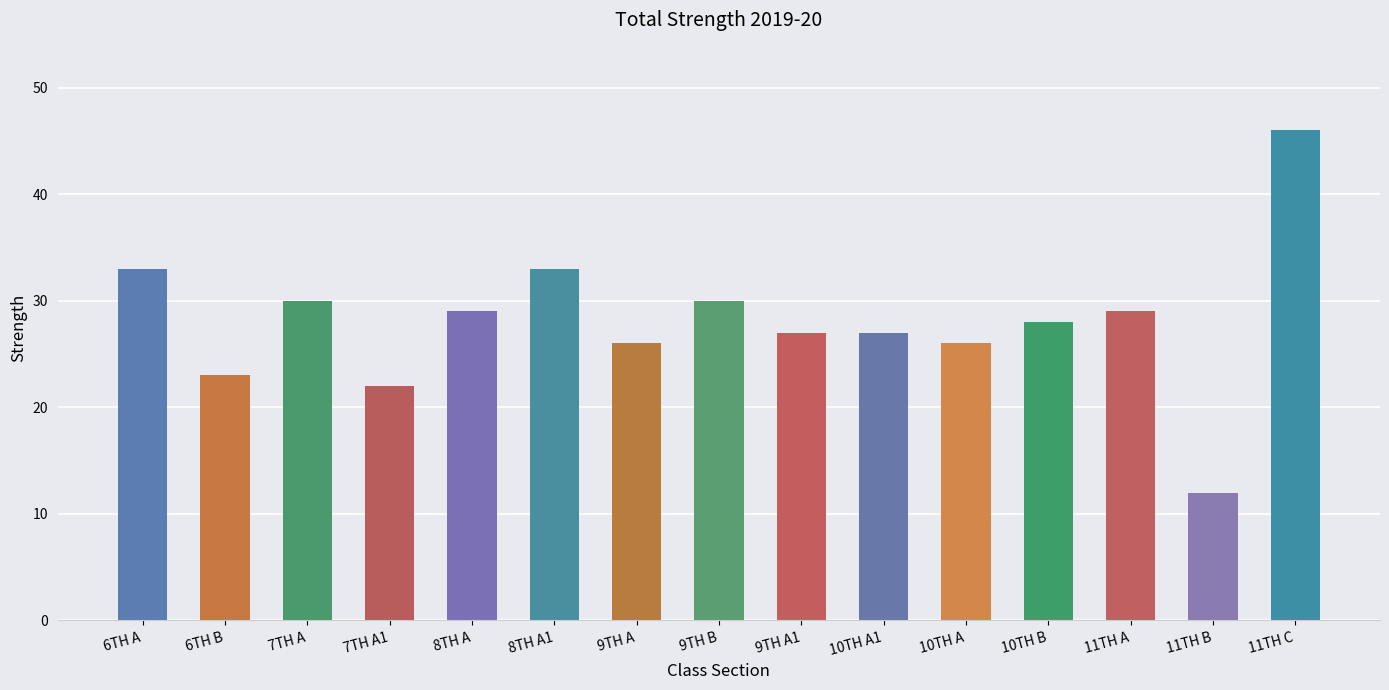

How many data points does each series have?

15